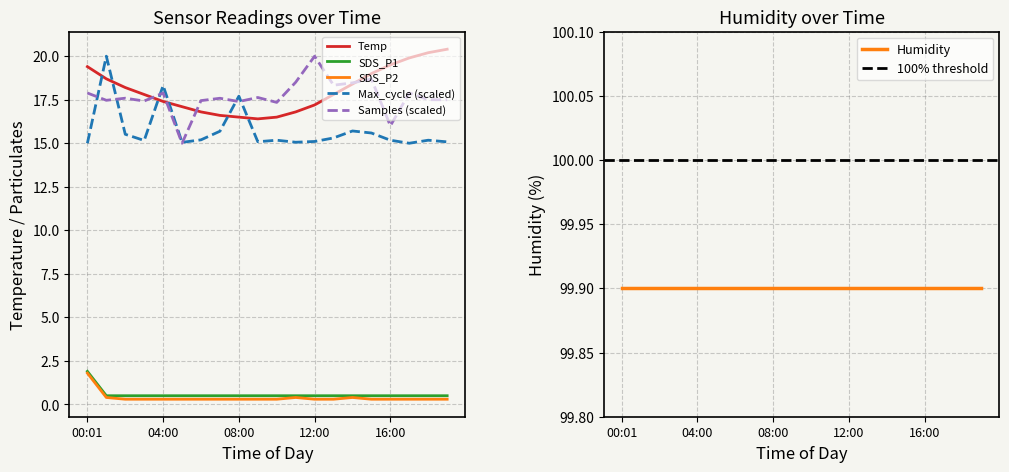

What is the lowest value of the Samples (scaled) series?

15.0